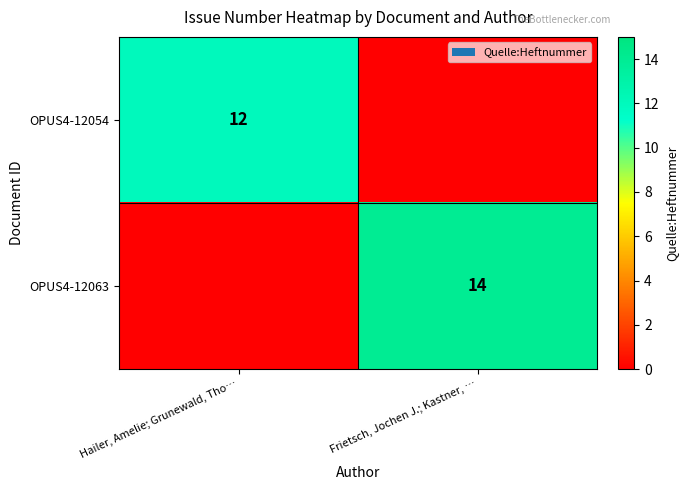

The value of OPUS4-12054 at Hailer, Amelie; Grunewald, Tho… is 12. True or false?

True